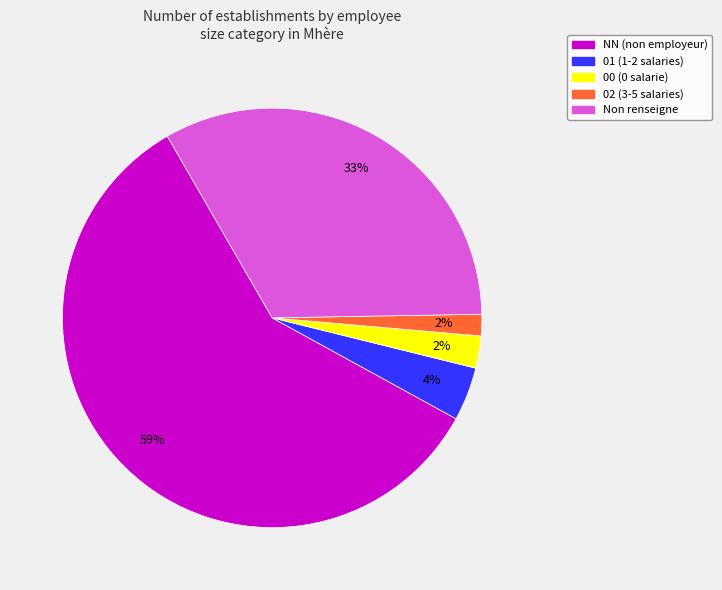

Does any single category account for the majority?

Yes